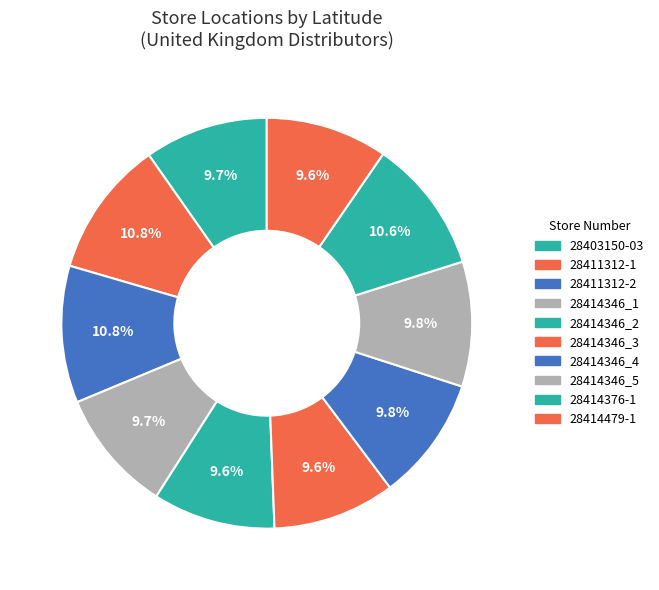

What is the change in value from 28414376-1 to 28414479-1?

-5.2